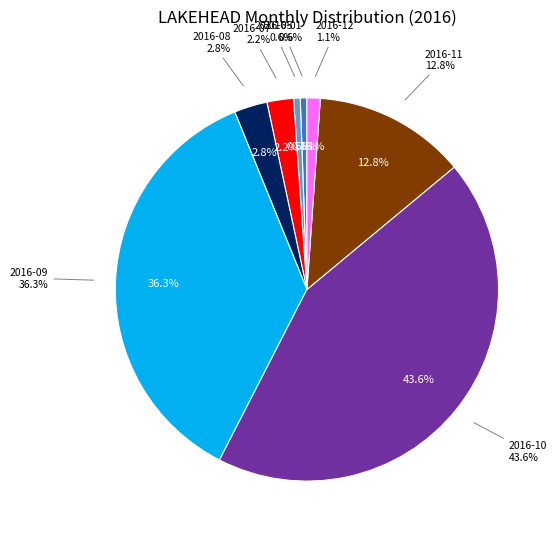

Is there a majority slice in this chart?

No